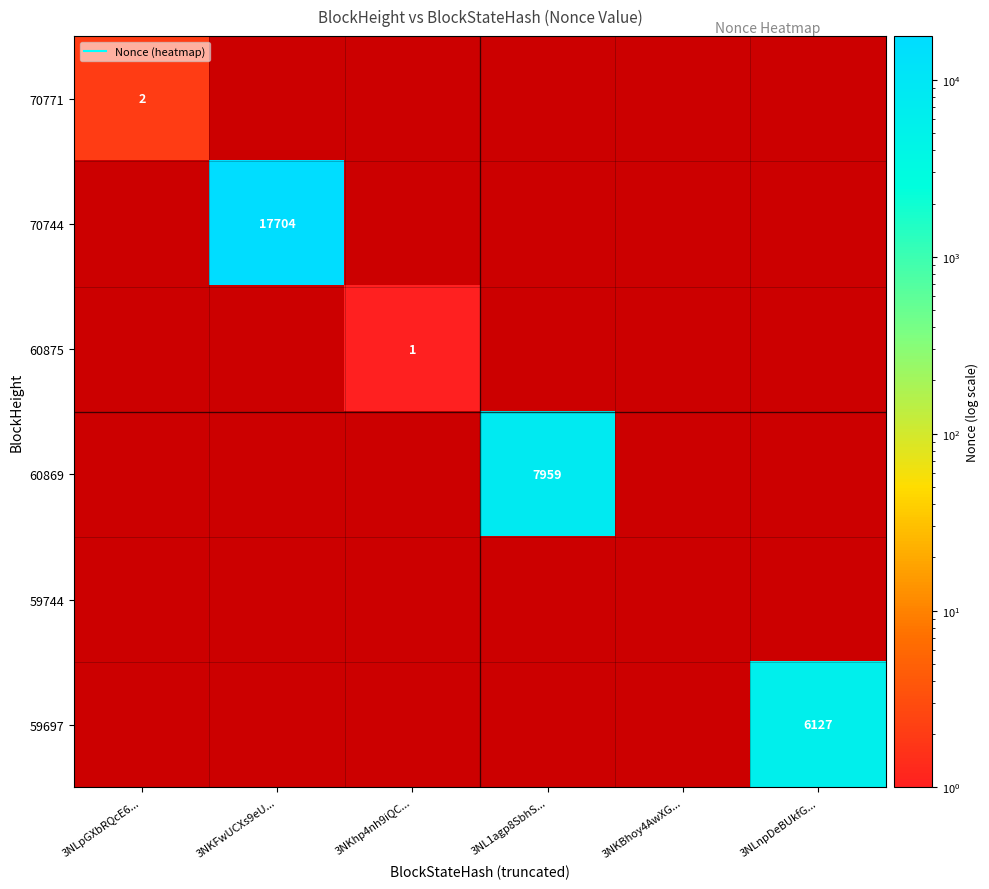

How many 60875 values are between 0 and 1?

6